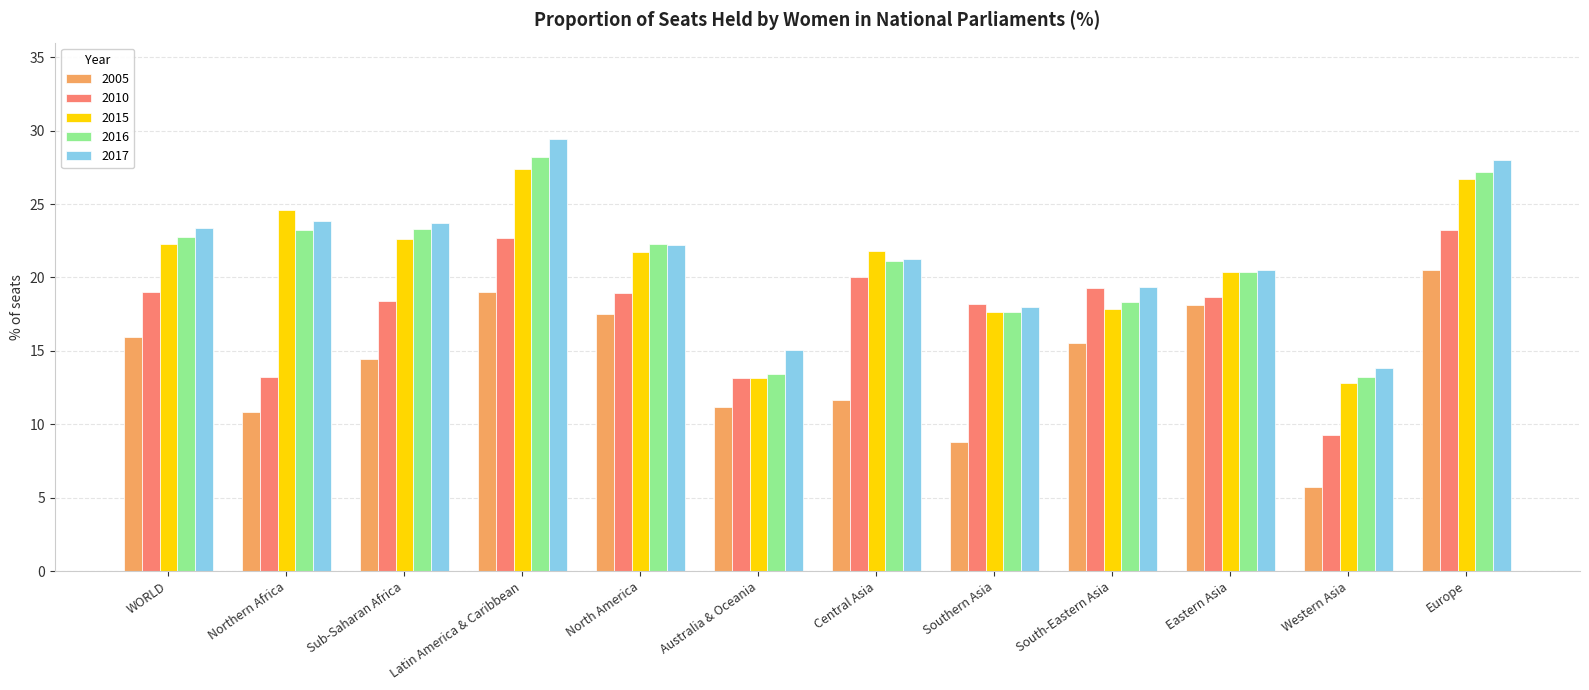

What is the sum of all 2010 values?

214.2